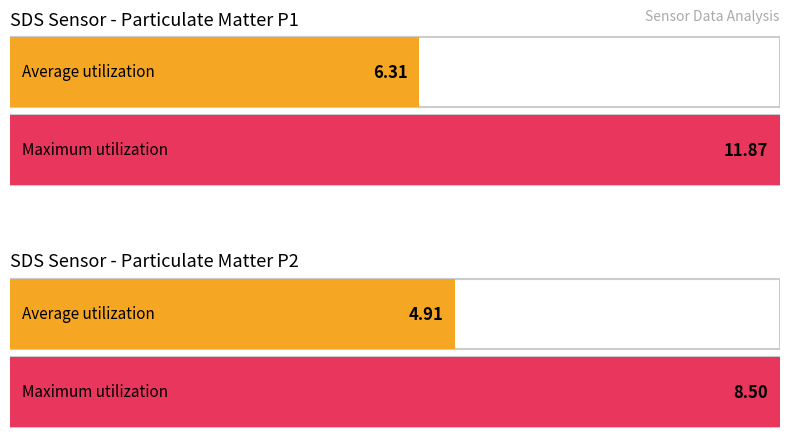

How many categories are shown in the chart?

2